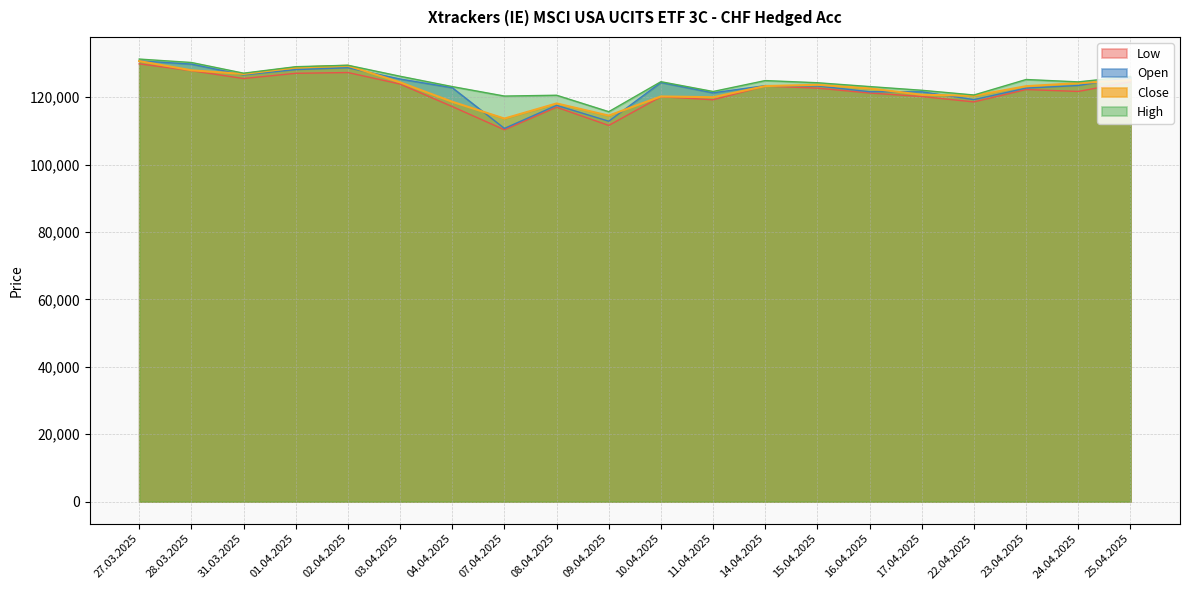

What is the lowest value of the Low series?

110350